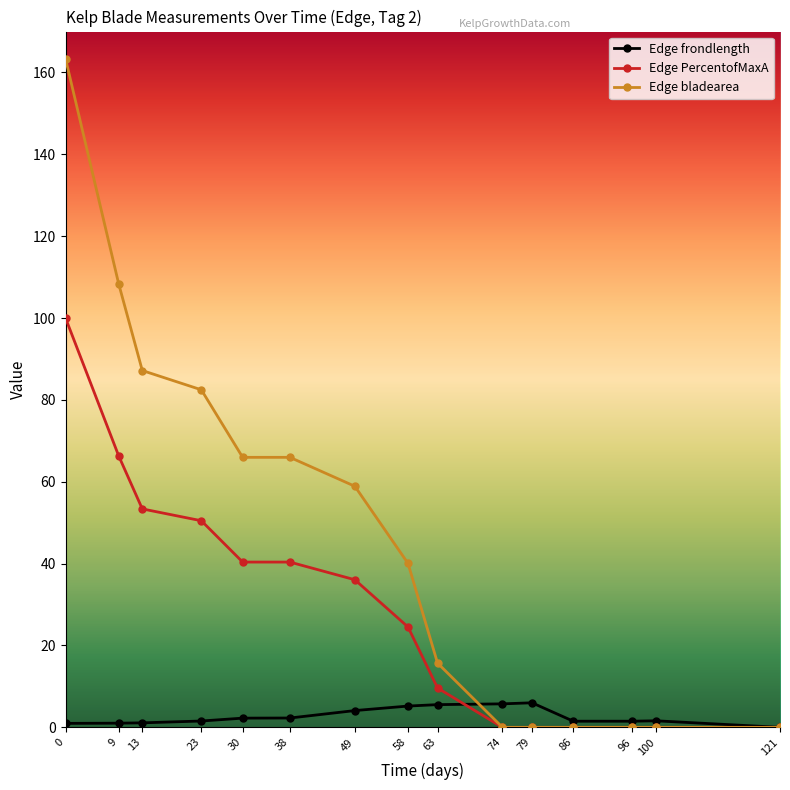

What is the difference between the highest and lowest values at 0?

162.4